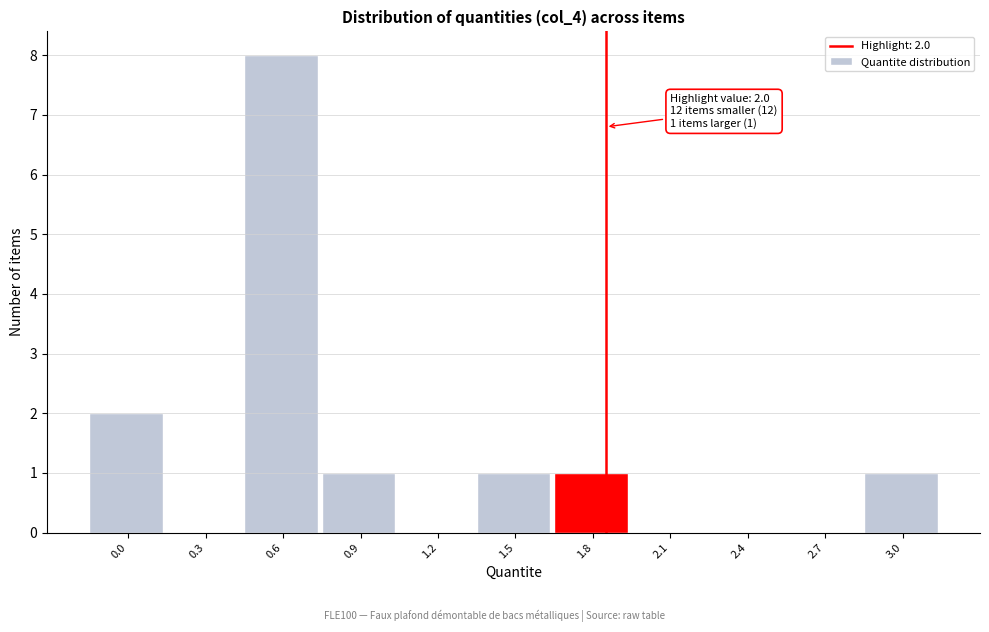

Reading left to right, what are all the values shown in this chart?

0.0=2	0.3=0	0.6=8	0.9=1	1.2=0	1.5=1	1.8=1	2.1=0	2.4=0	2.7=0	3.0=1